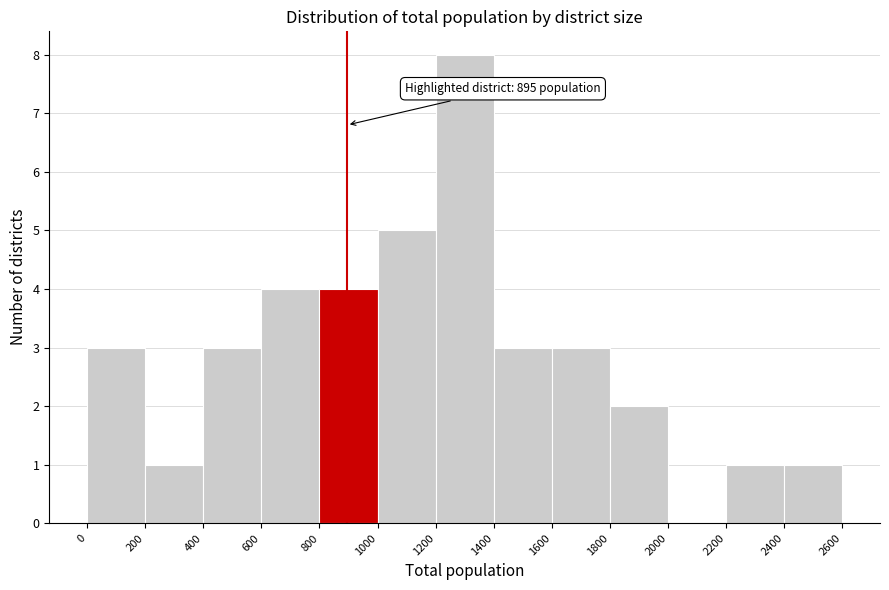

Which range on the x-axis has the tallest bar?

1200 to 1400